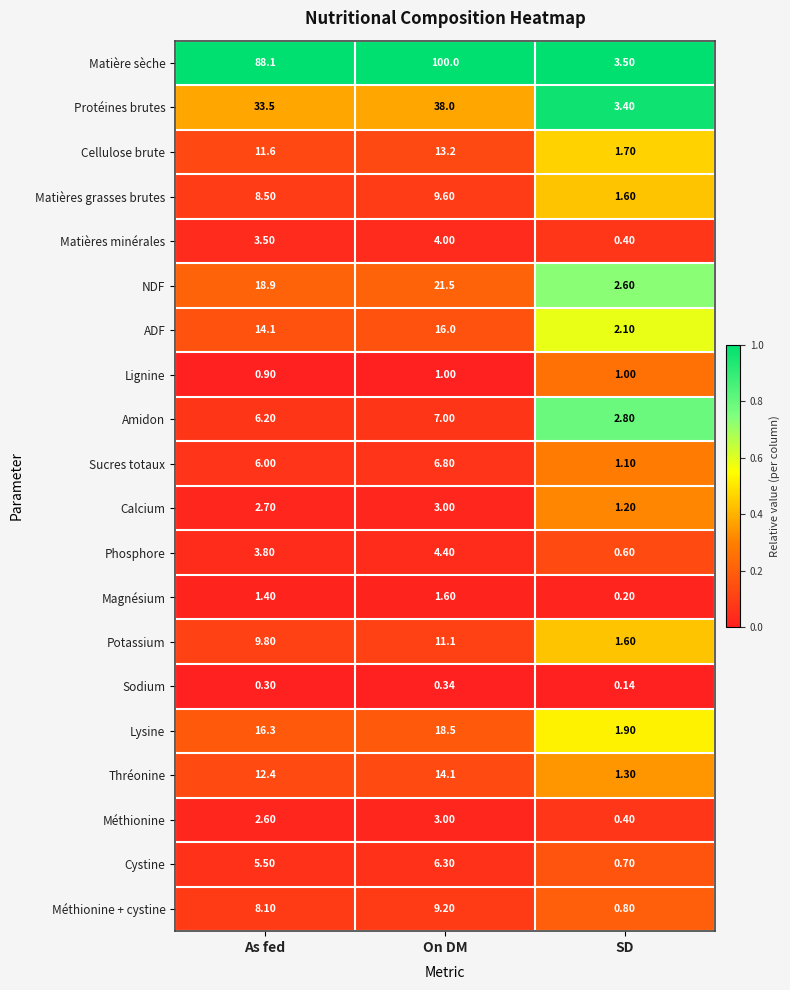

Which series changed the most between As fed and On DM?

Matière sèche